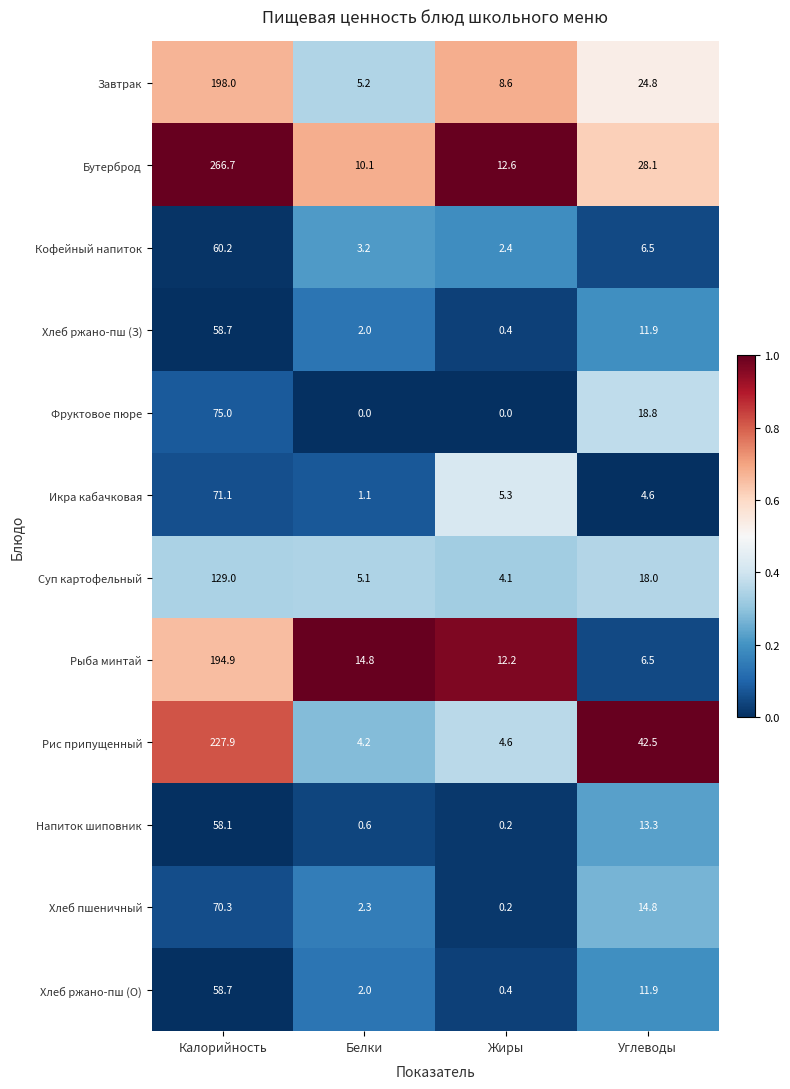

How many categories are shown in the chart?

4